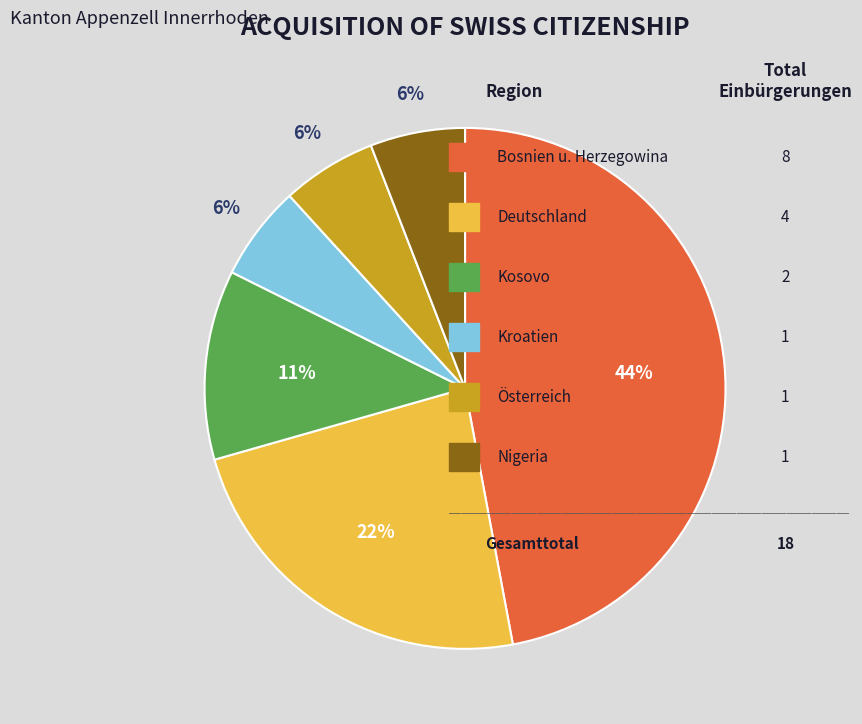

What is the change in value from Bosnien u. Herzegowina to Kosovo?

-6